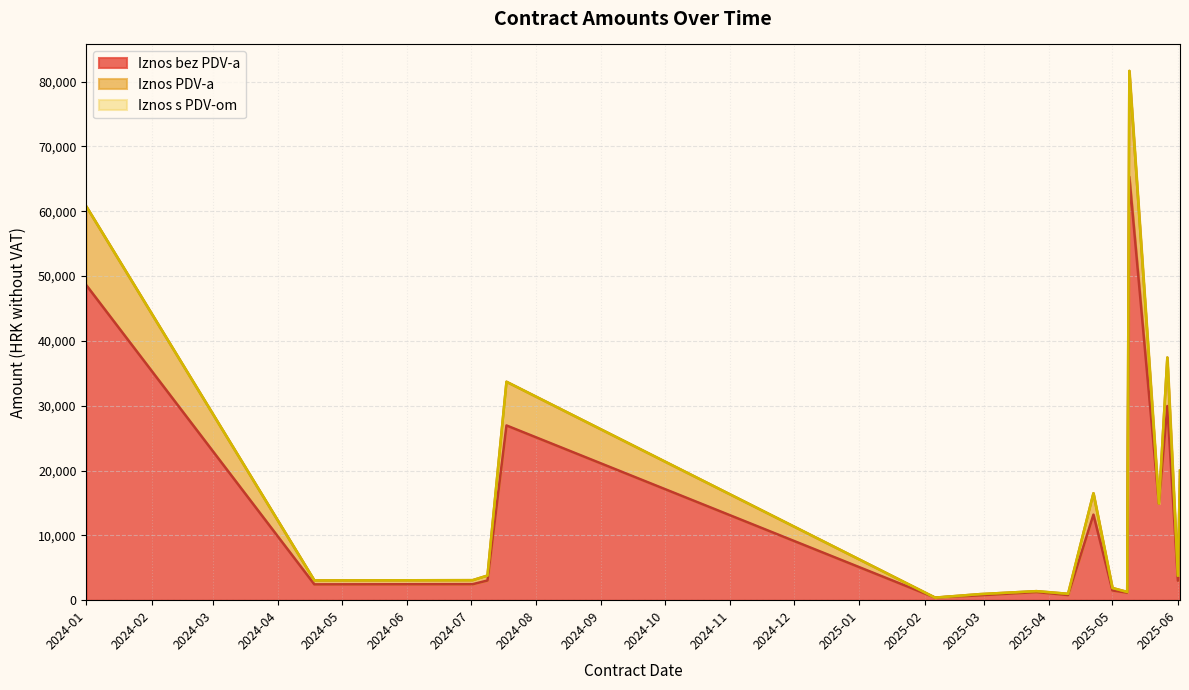

True or false: Iznos bez PDV-a and Iznos s PDV-om cross at least once.

False